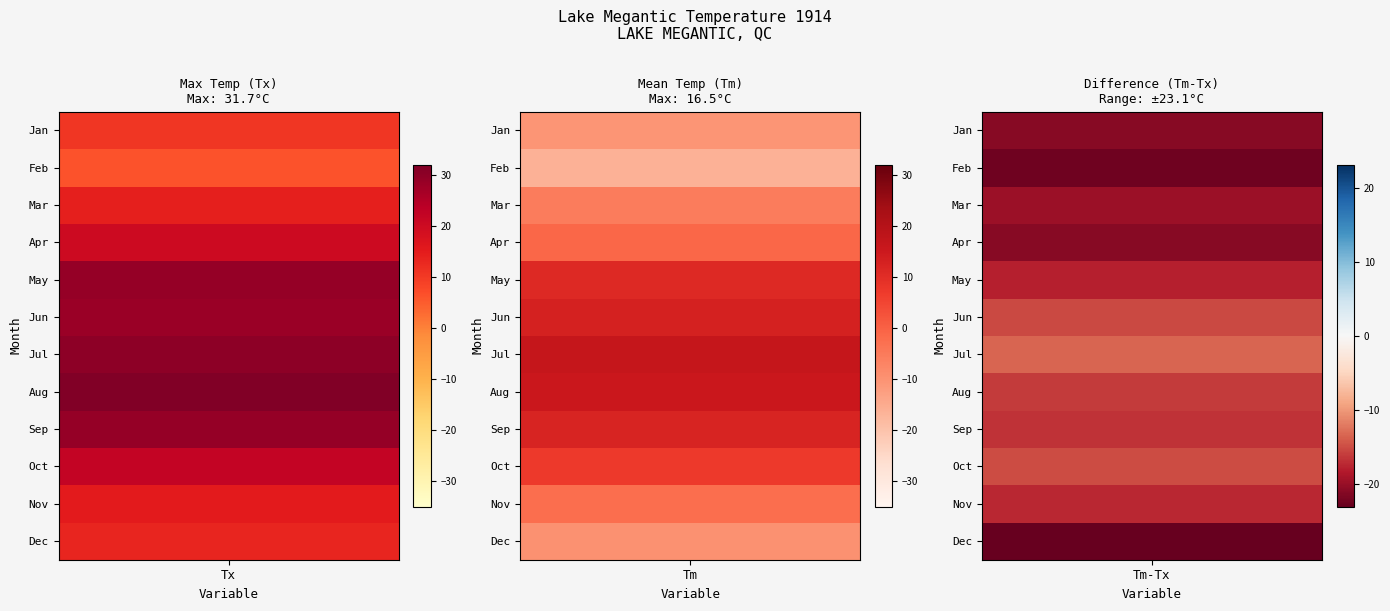

What is the average value of the Jun series?

14.0